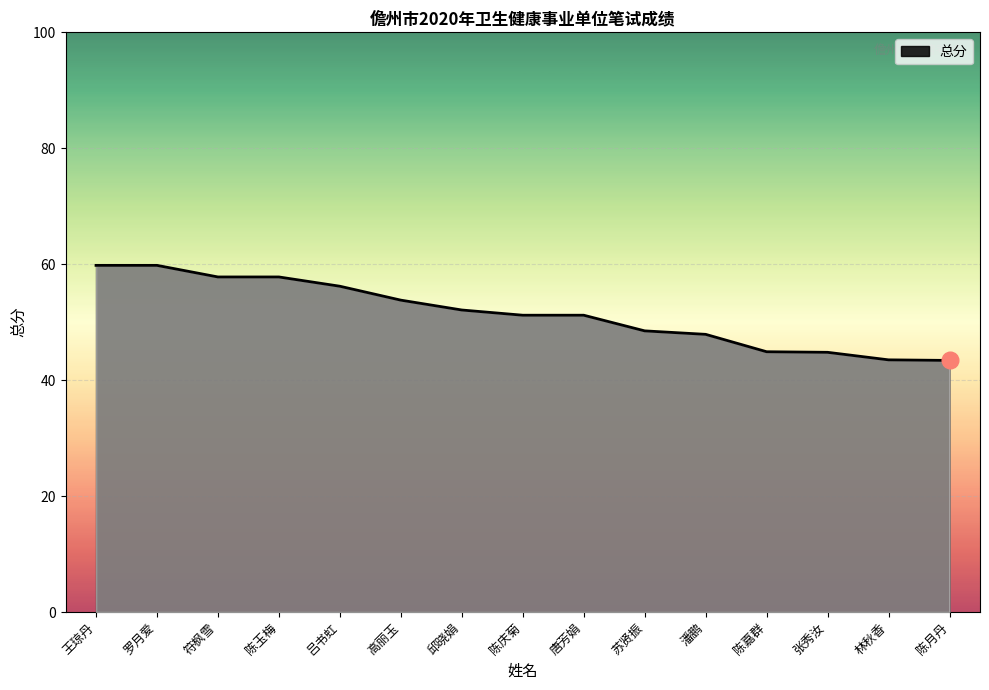

Approximately how many times larger is the value at 吕书虹 compared to 符枫雪?

1.0